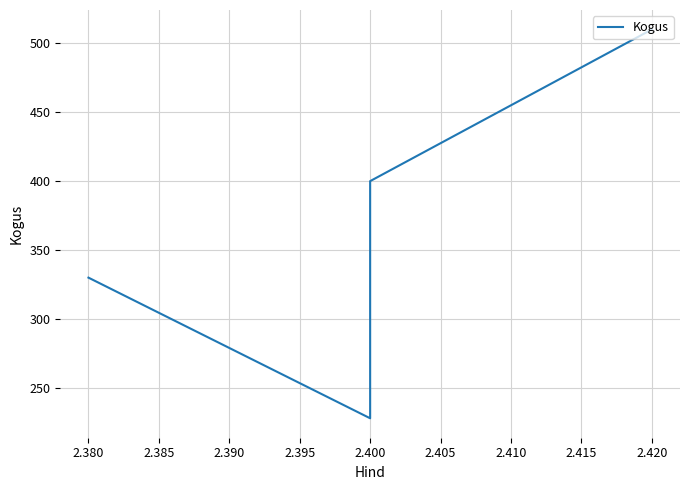

True or false: there are more than 0 points higher than both neighbors.

False